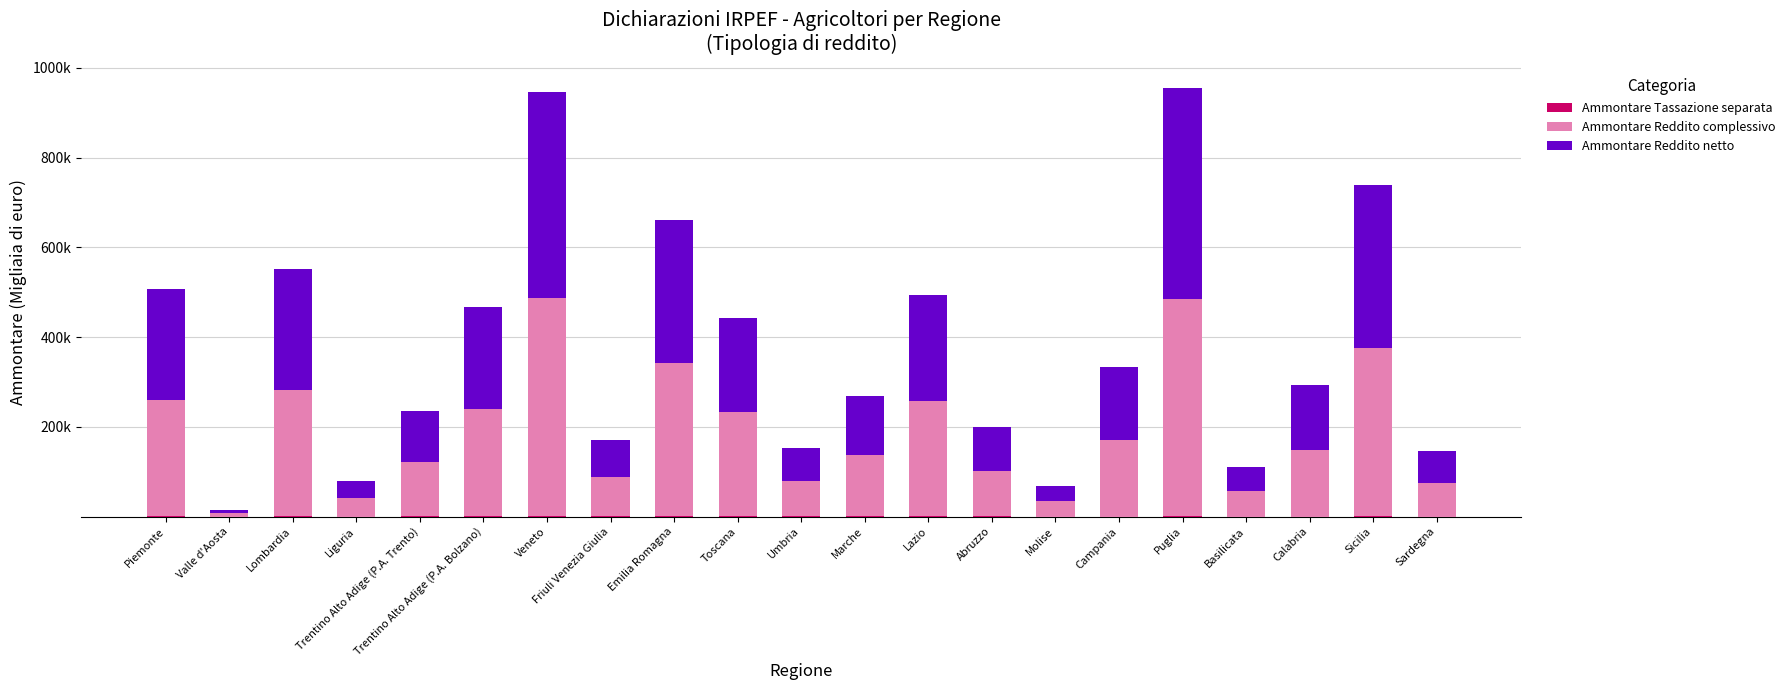

Which has a higher value, Emilia Romagna or Liguria?

Emilia Romagna